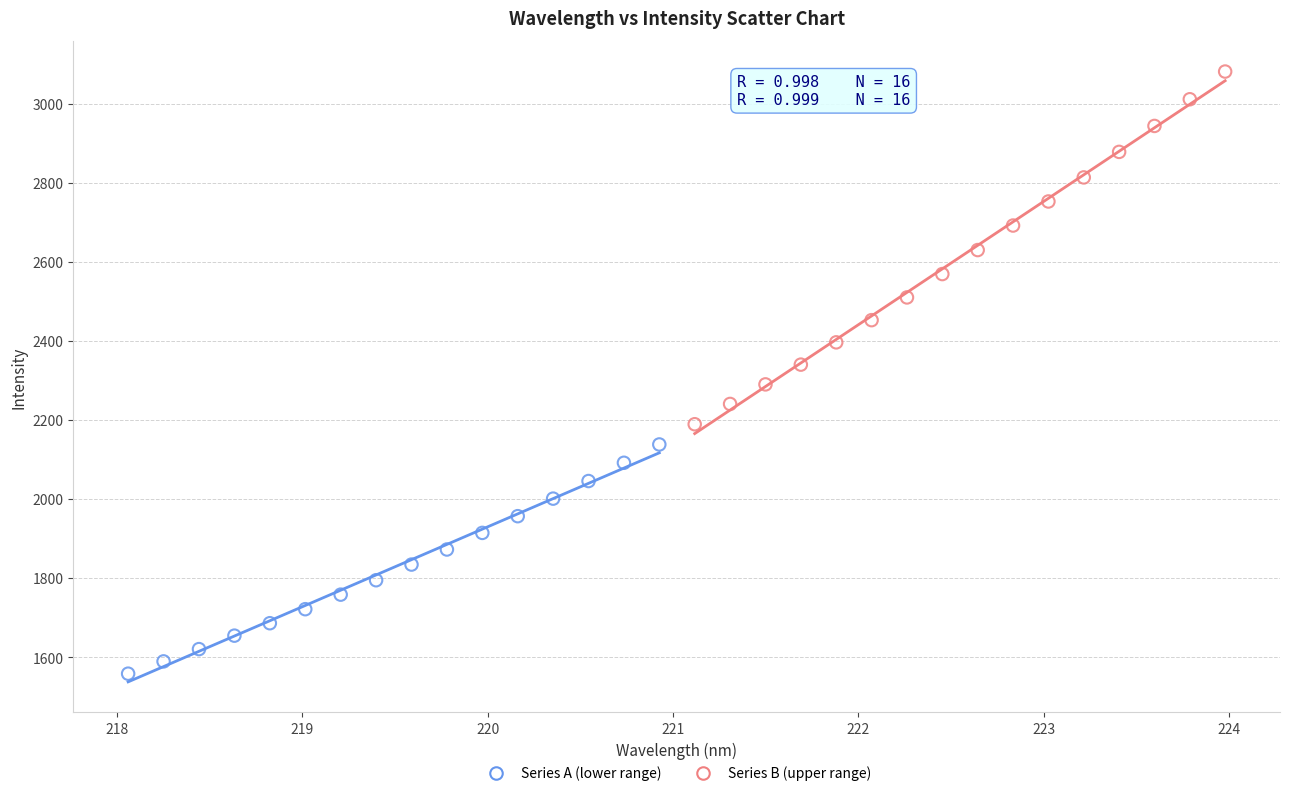

Which series has the largest Y range (max minus min)?

Series B (upper range)